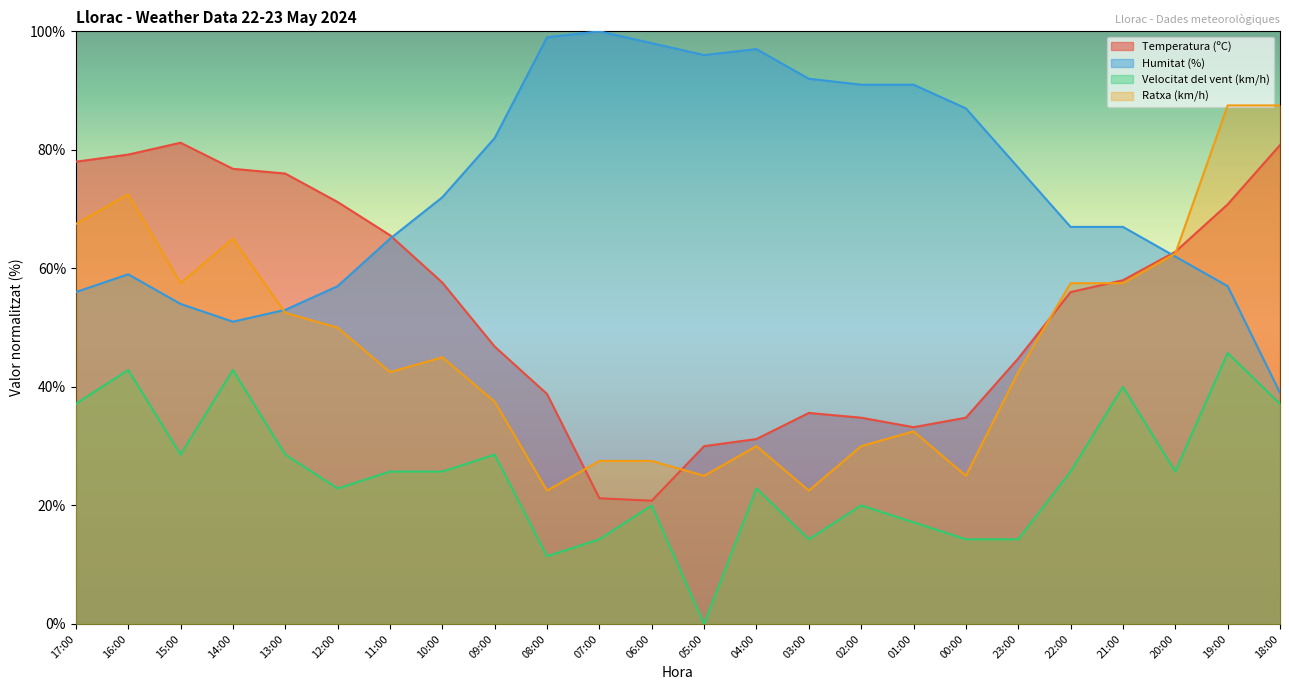

Which has a higher value, 14:00 or 17:00?

17:00